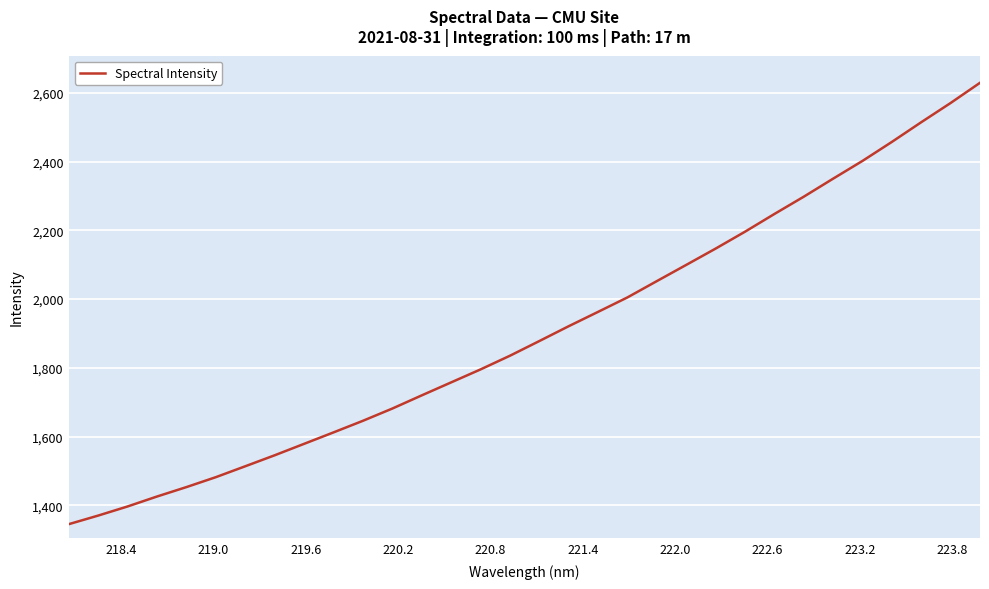

What is the maximum value shown in the chart?

2629.7